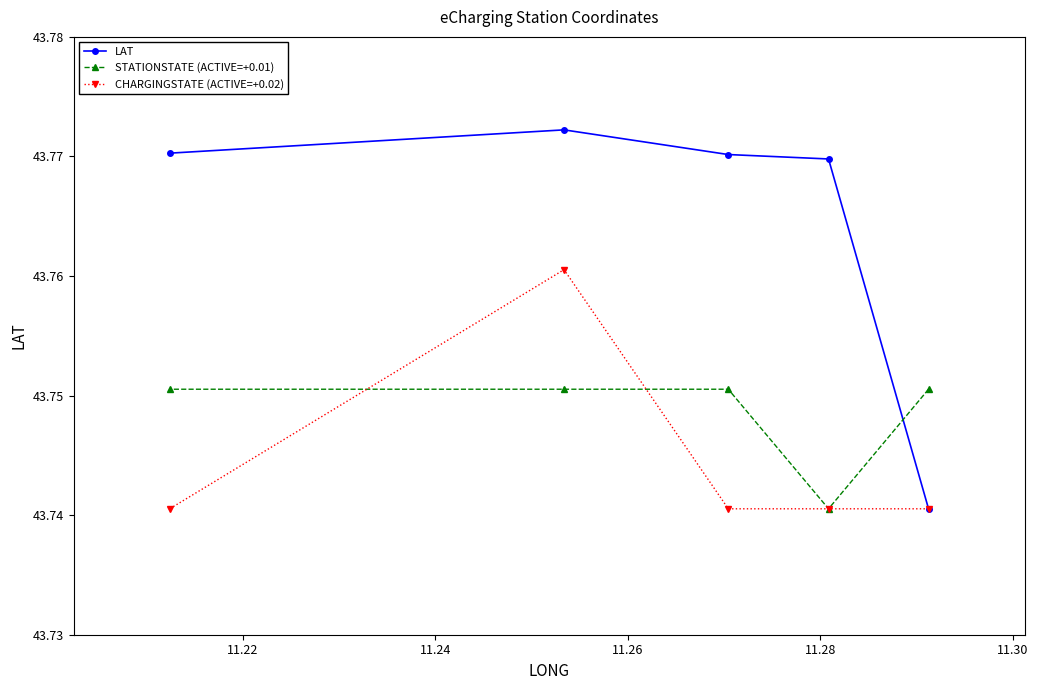

How many LAT values are between 43 and 44?

5